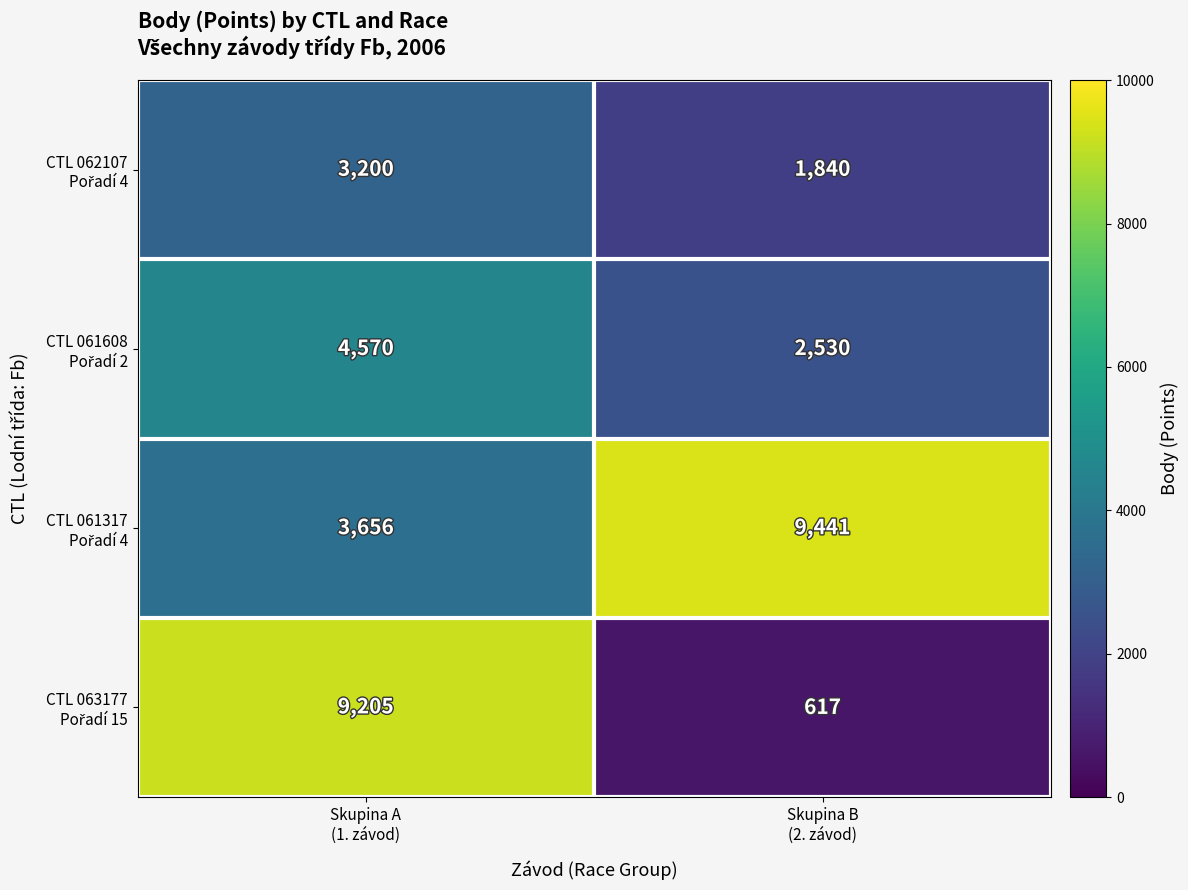

What is the minimum value shown in the chart?

617